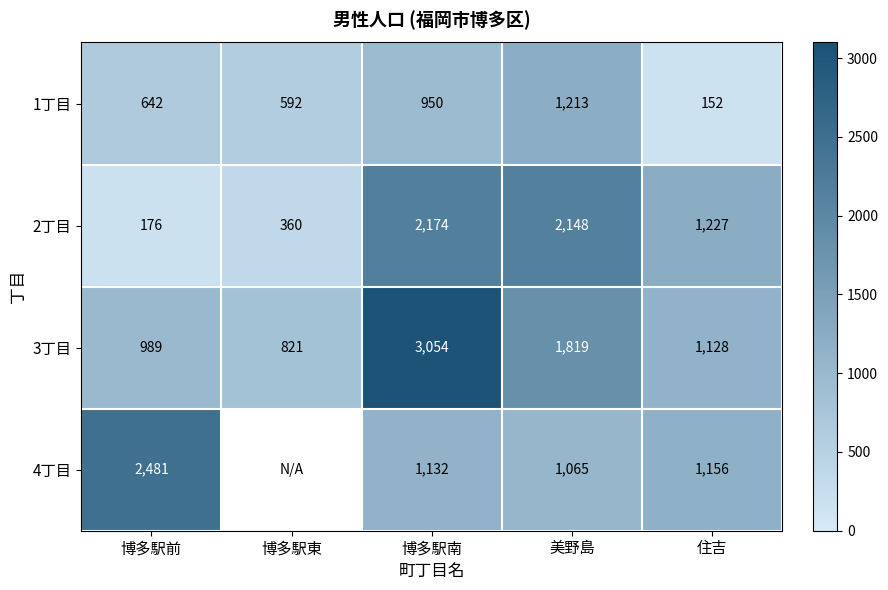

What is the spread (max minus min) of values at 博多駅東?

461.0